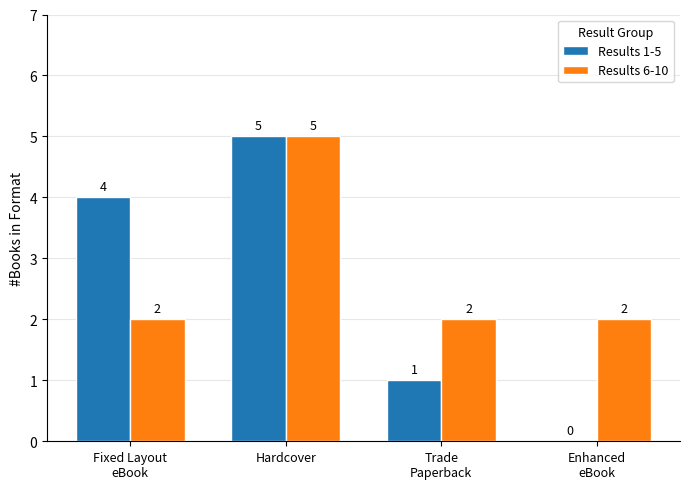

Which series changed the most between Hardcover and Enhanced
eBook?

Results 1-5